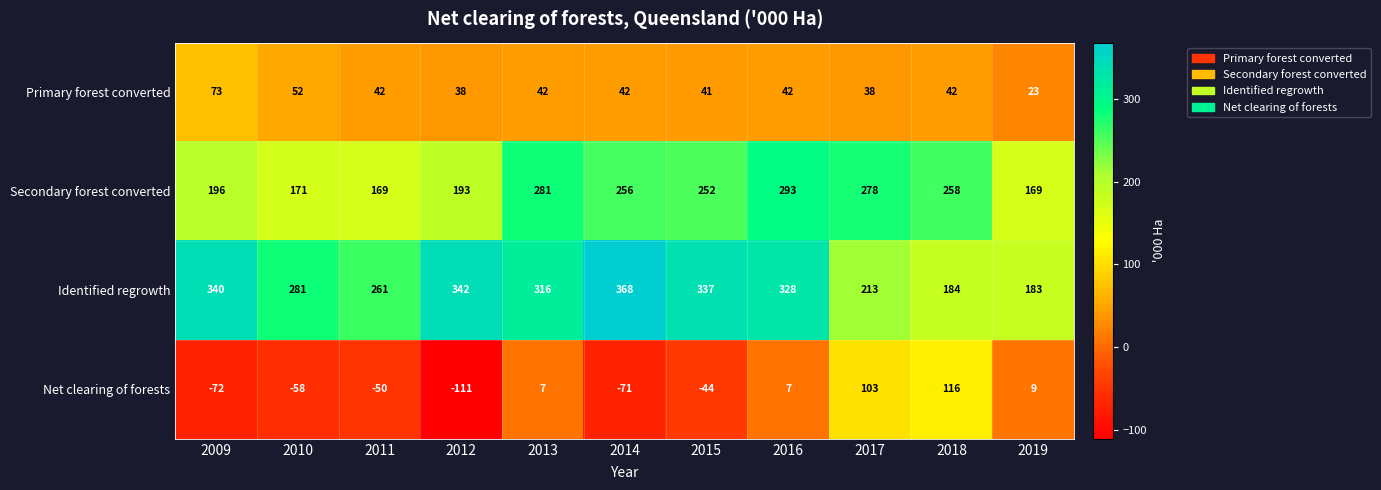

List the series in order of their peak value, highest first.

Identified regrowth, Secondary forest converted, Net clearing of forests, Primary forest converted